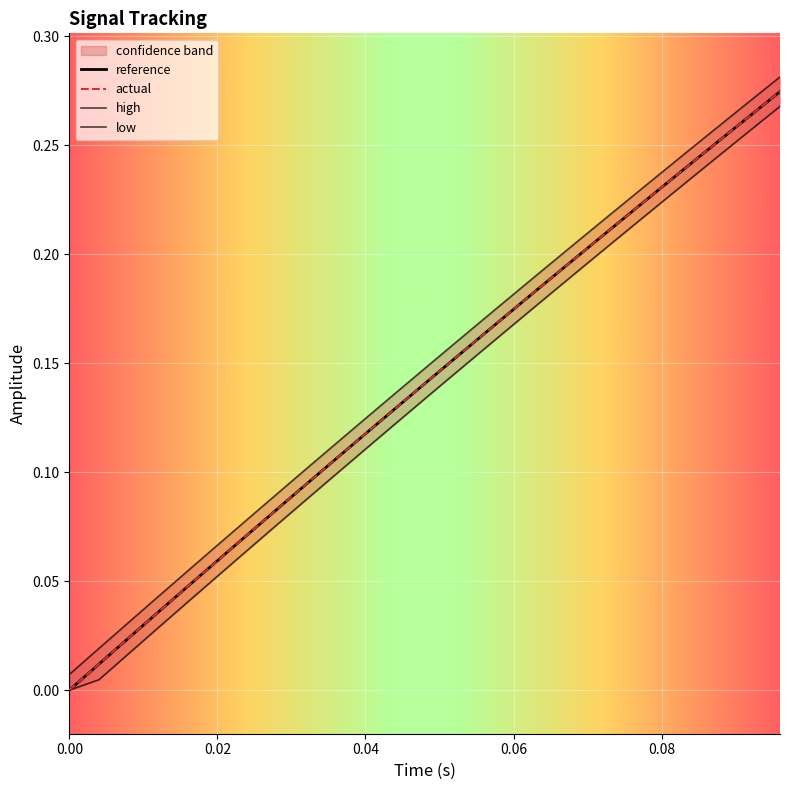

Which series has the largest total across all categories?

high